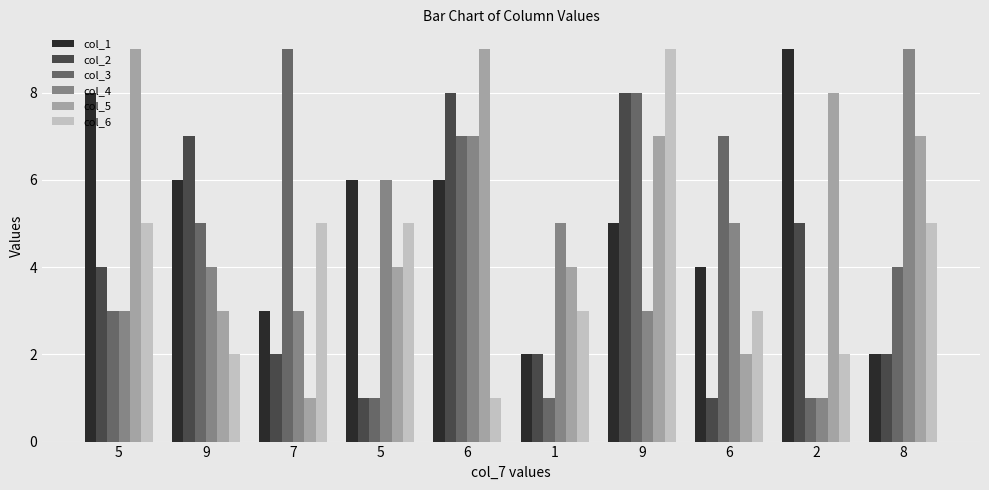

Does the chart contain stacked bars?

No